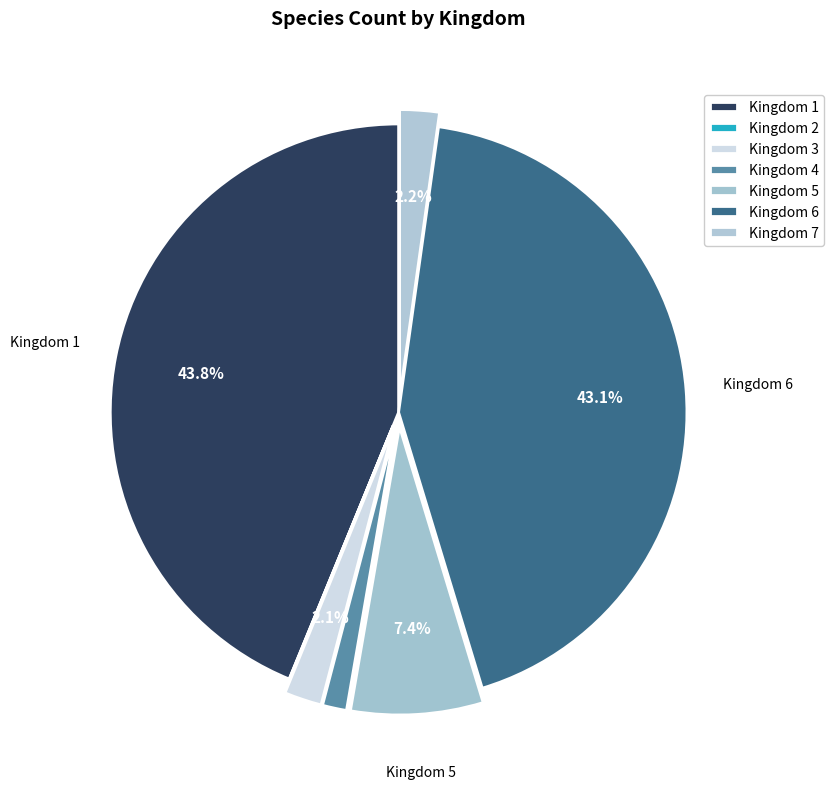

What is the largest slice in the pie chart?

1